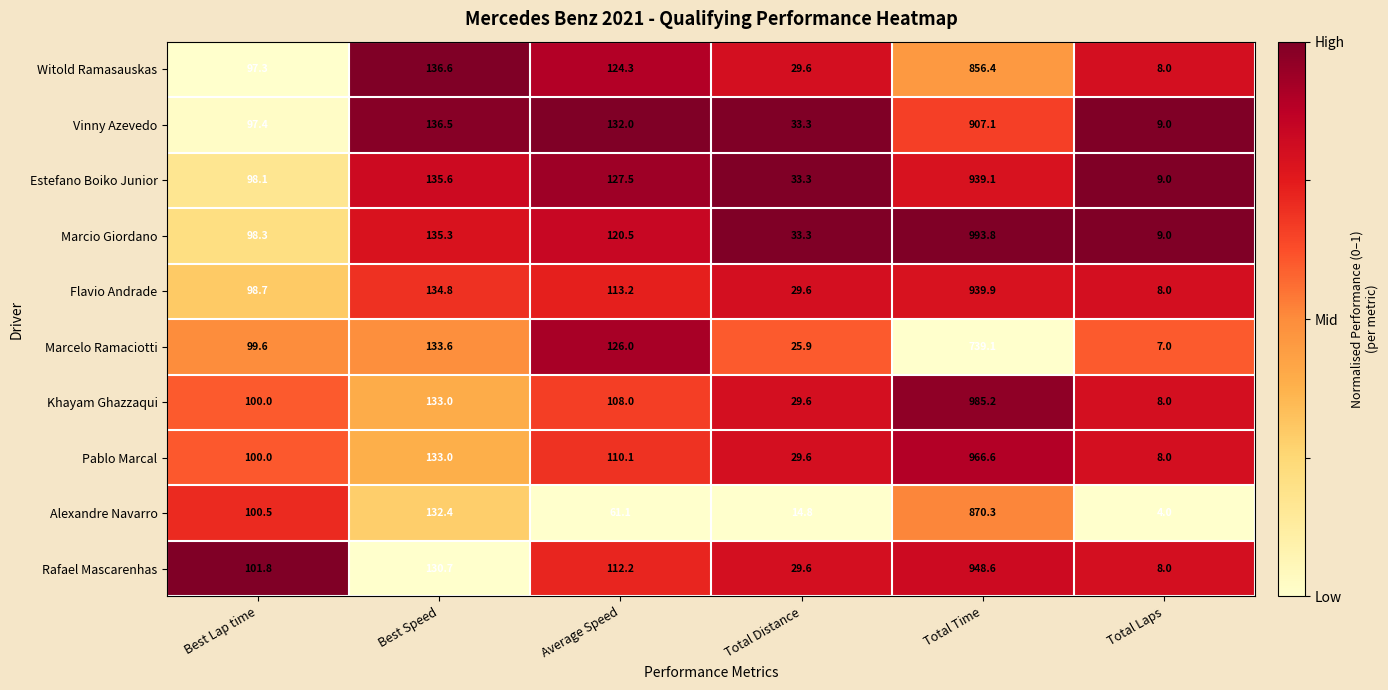

Where does the Pablo Marcal series first go above 110?

Best Speed